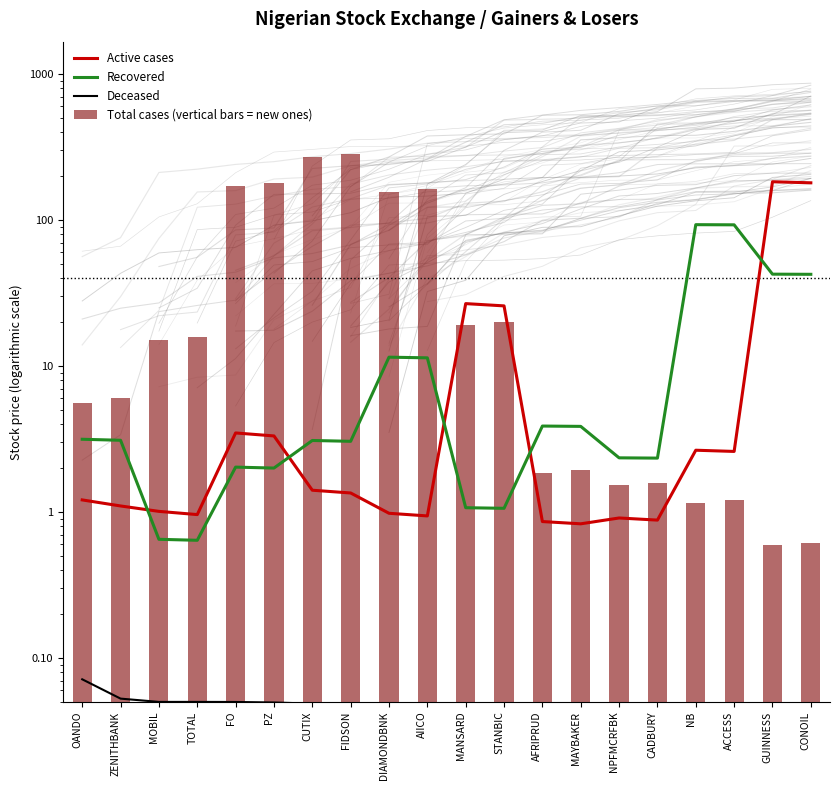

What is the sum of the Total cases (vertical bars = new ones) values at FIDSON and AIICO?

446.6